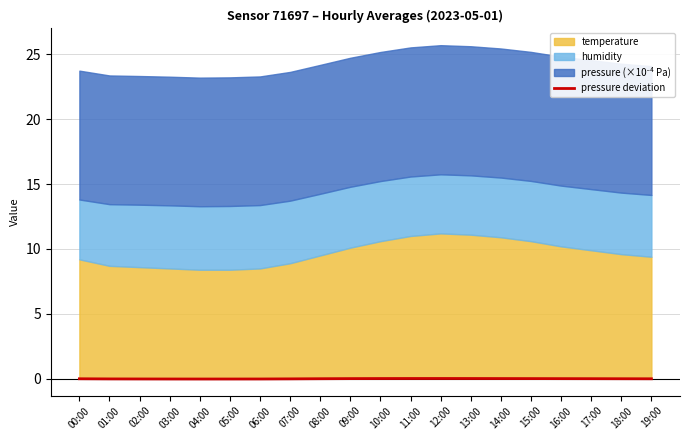

Does the chart have visible grid lines?

Yes